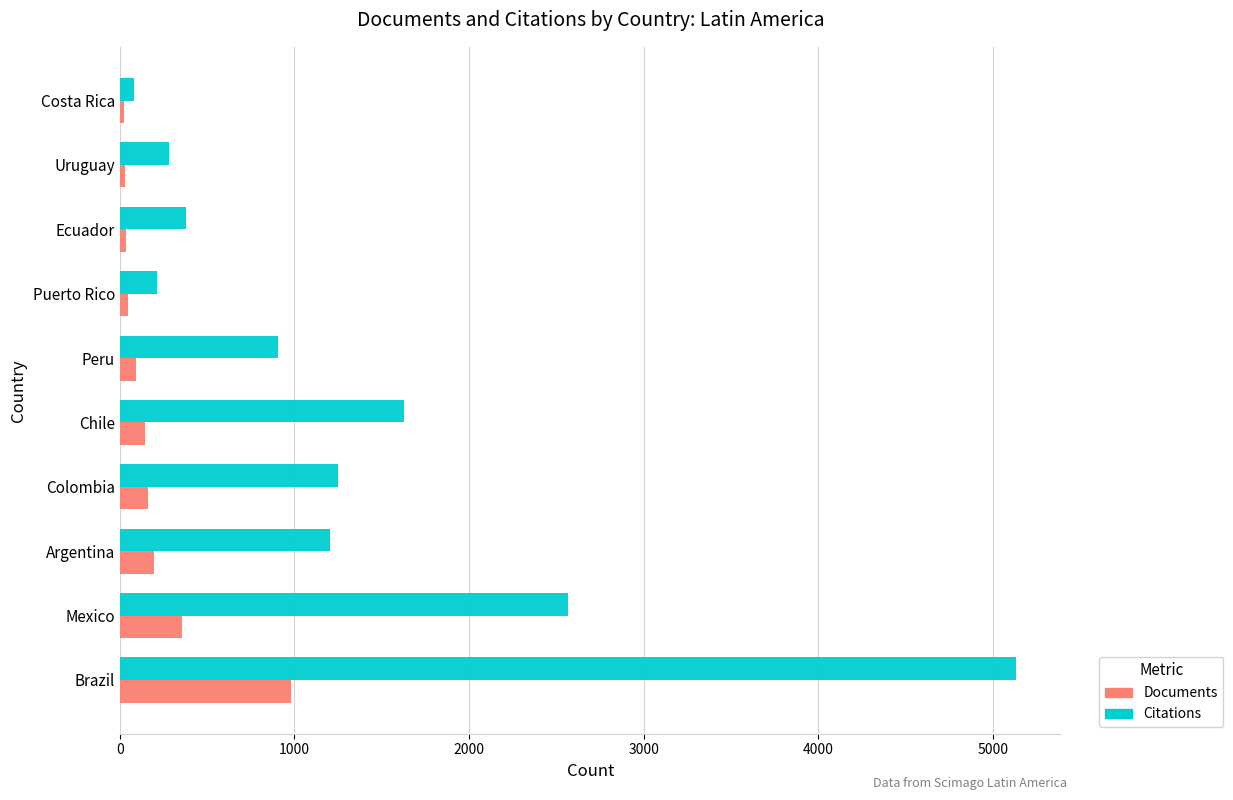

At how many categories does at least one series exceed 2440?

2